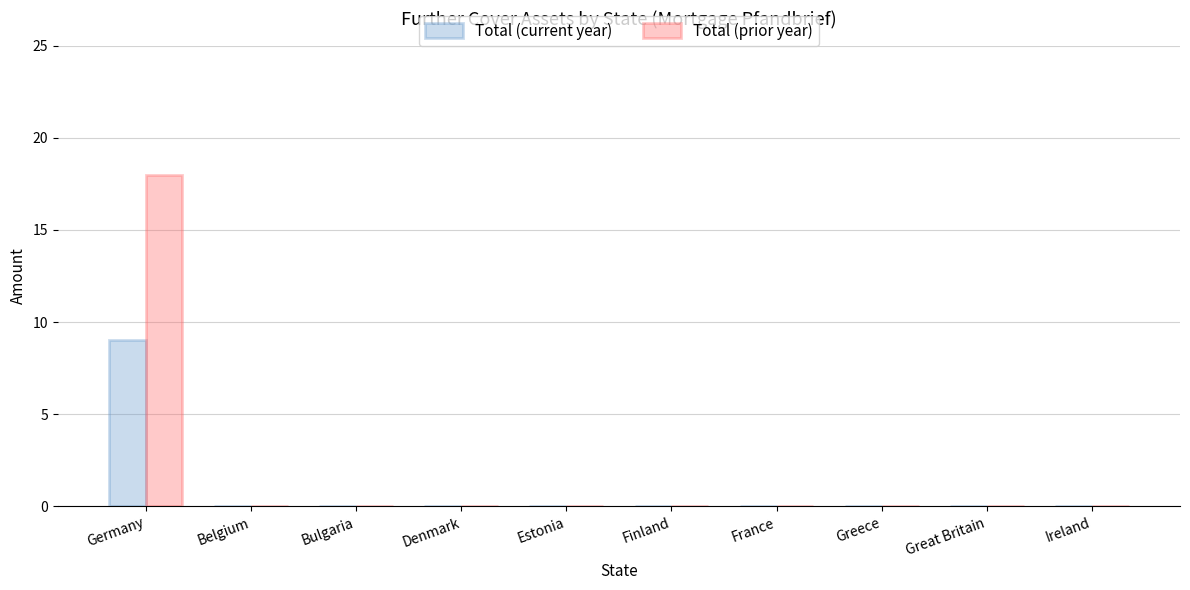

The value of Total (prior year) at France is -11. True or false?

False